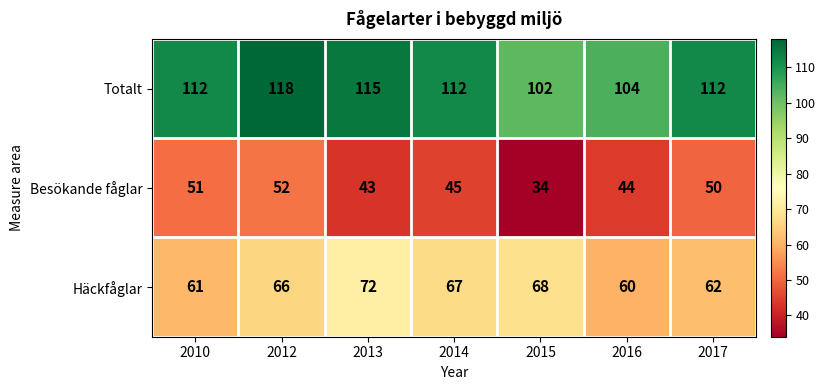

What is the average value of the Häckfåglar series?

65